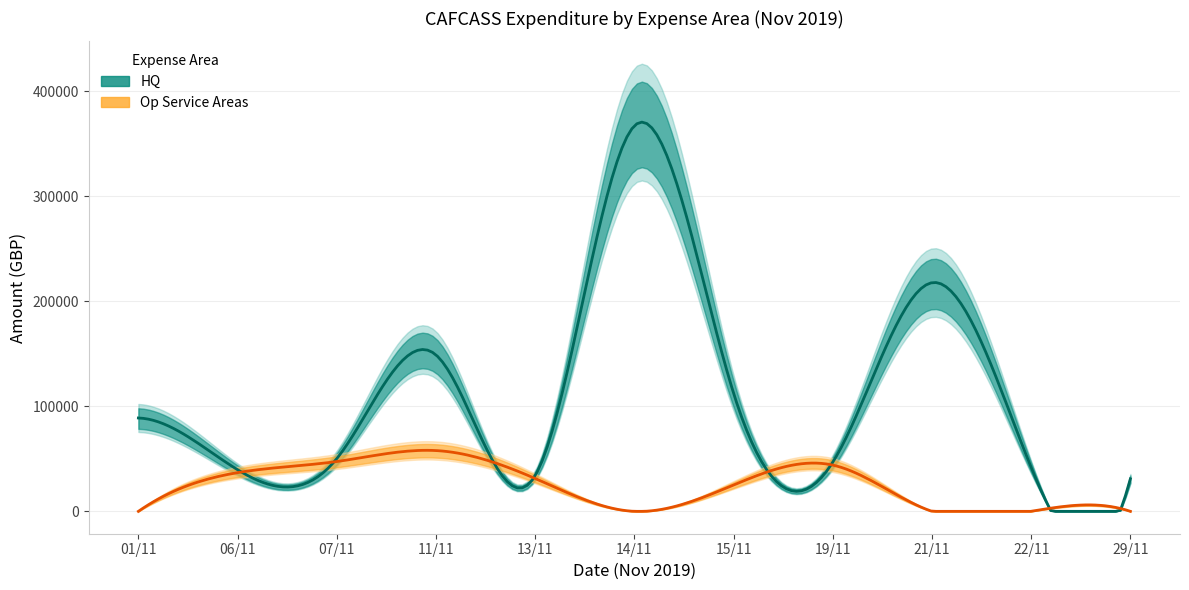

Rank the series at 15 from highest to lowest value.

HQ, Op Service Areas